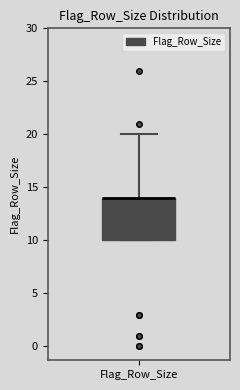

Where is the upper edge of the box for Flag_Row_Size on the y-axis? The values are not printed on the chart, so give them approximately, as read against the axis.

14